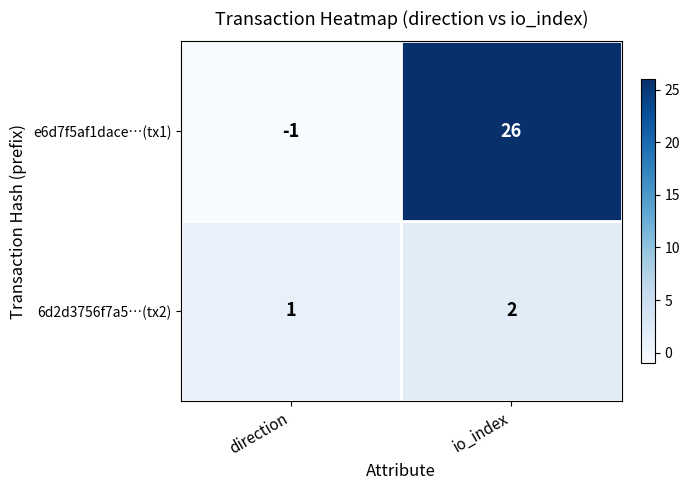

Rank the series at direction from lowest to highest value.

e6d7f5af1dace…(tx1), 6d2d3756f7a5…(tx2)